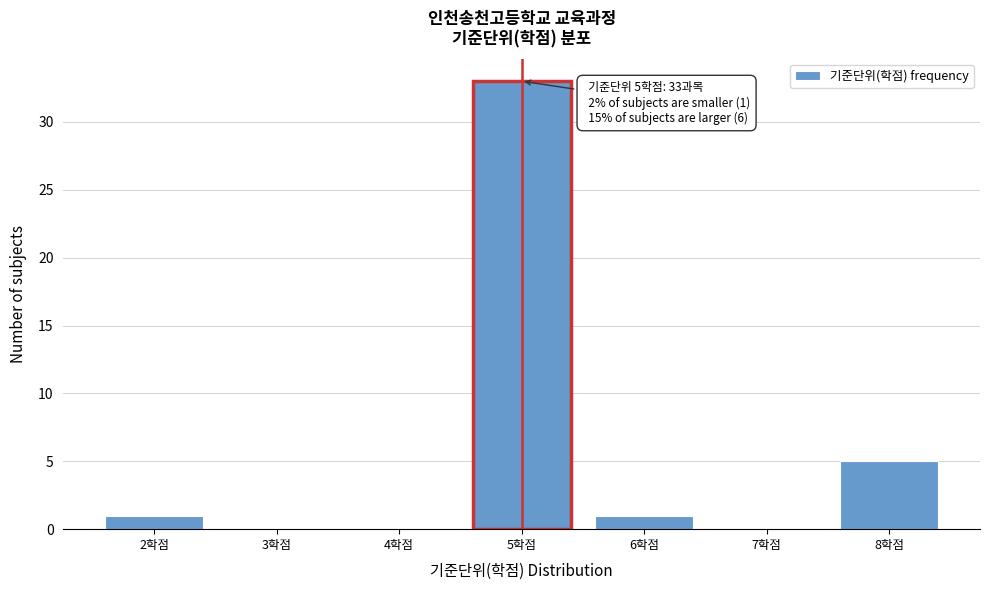

Over which range of the x-axis is the bar tallest?

4.5 to 5.5